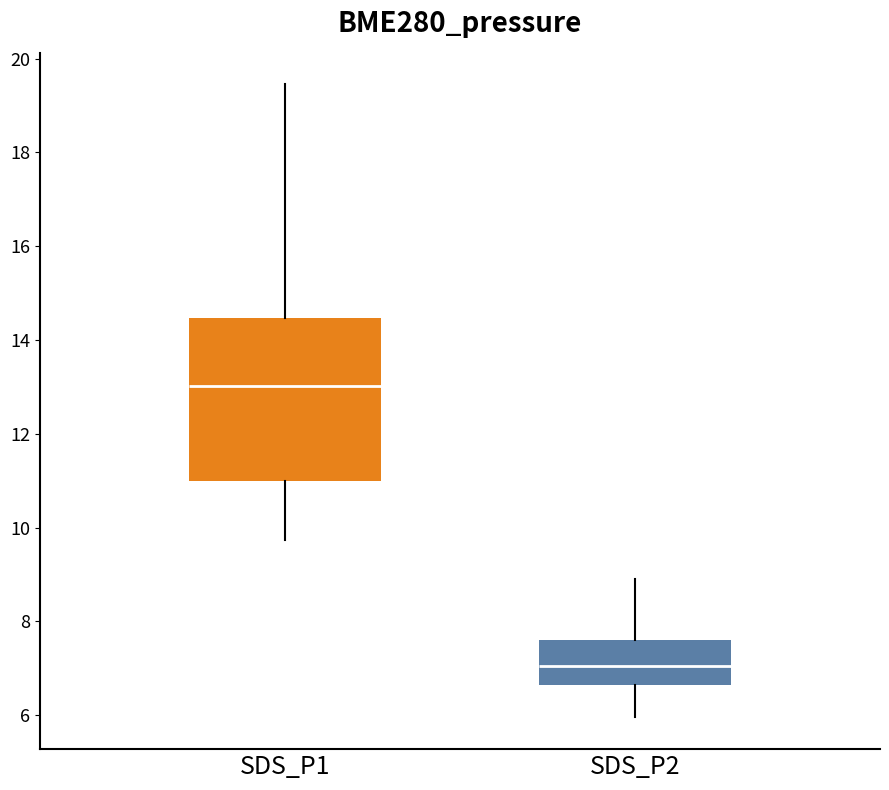

Which box's median line is the lowest?

SDS_P2